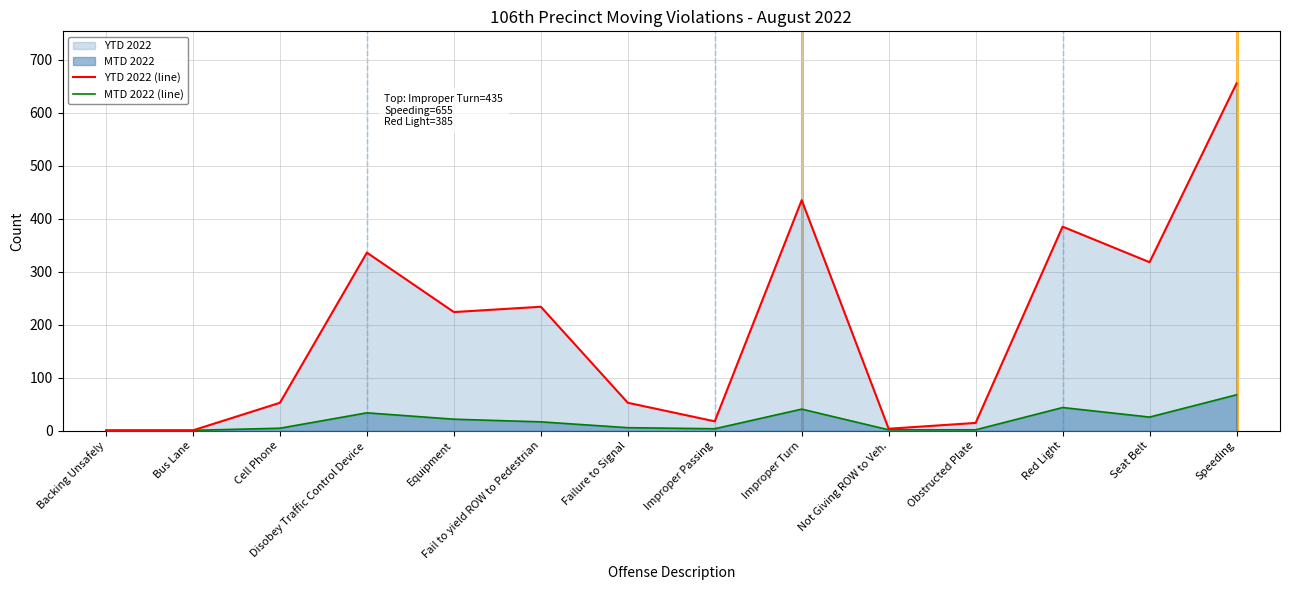

What is the difference between the MTD 2022 (line) values at Speeding and Cell Phone?

63